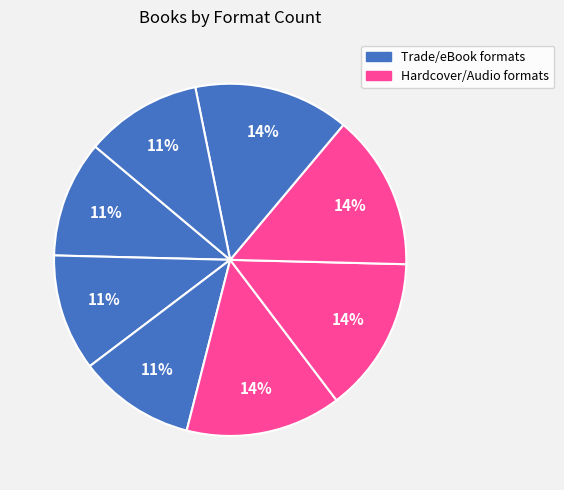

Count the number of slices in the pie.

8